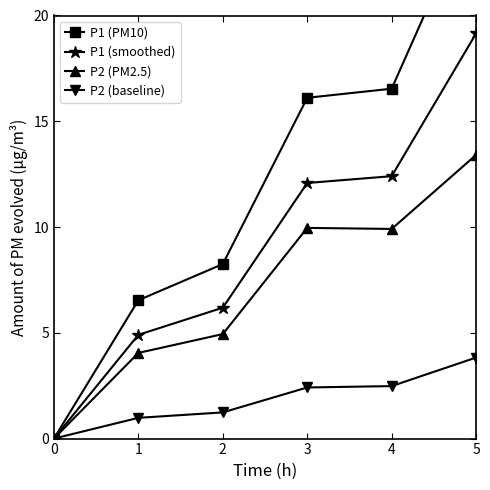

What is the value of the P1 (smoothed) point at the 2nd from the left?

4.9